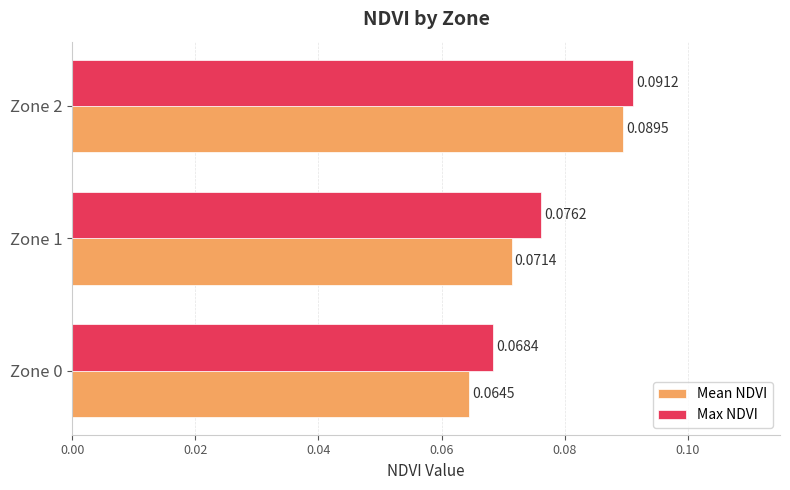

At which category is the sum across all series the highest?

Zone 2